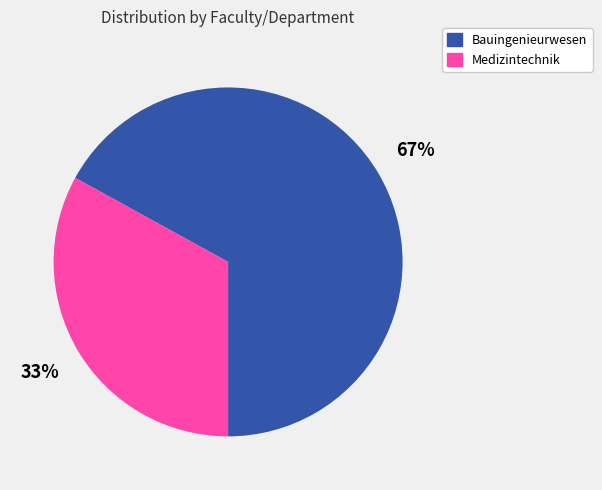

To the nearest percent, what is the average slice percentage?

50%